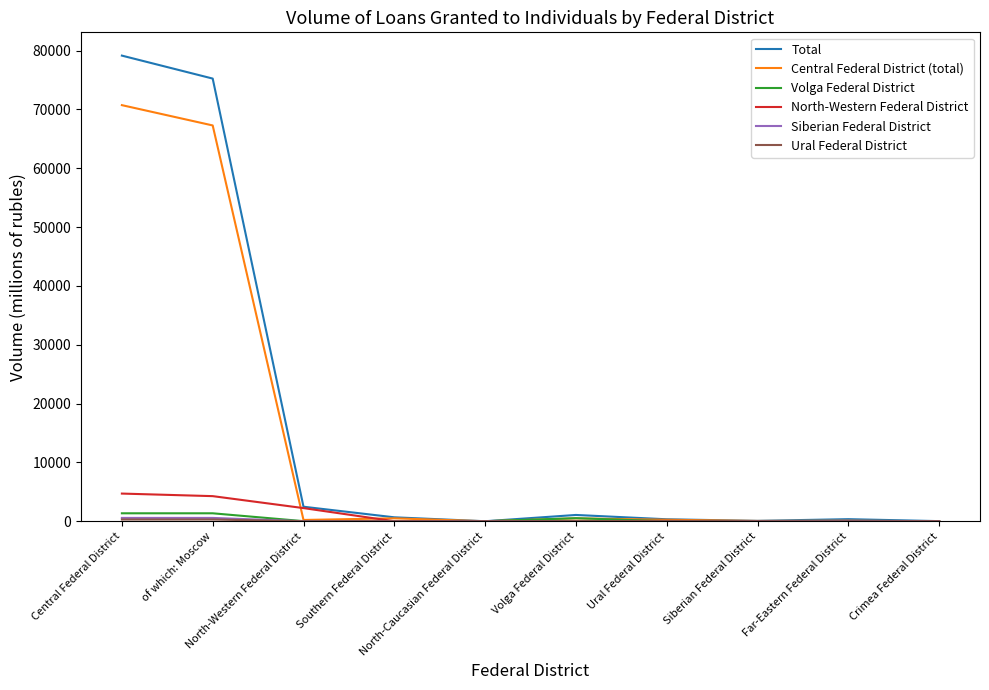

What position from the right is Southern Federal District?

7